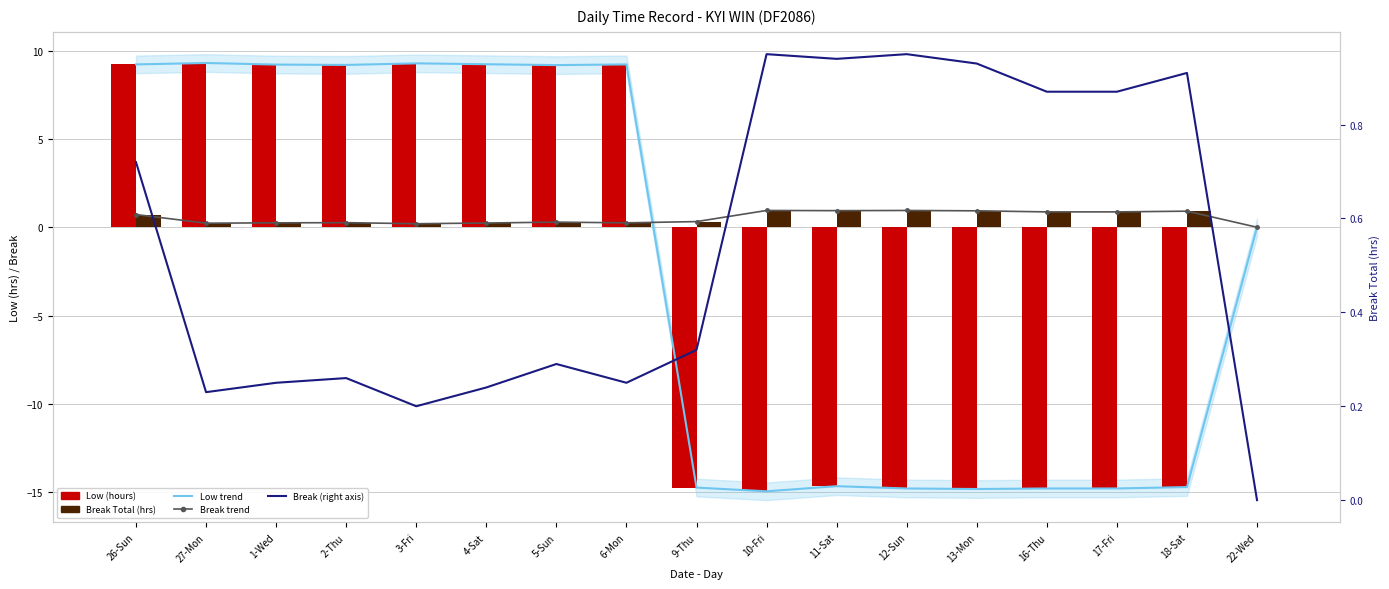

Rank the categories by Break Total (hrs) value from highest to lowest.

10-Fri, 12-Sun, 11-Sat, 13-Mon, 18-Sat, 16-Thu, 17-Fri, 26-Sun, 9-Thu, 5-Sun, 2-Thu, 1-Wed, 6-Mon, 4-Sat, 27-Mon, 3-Fri, 22-Wed